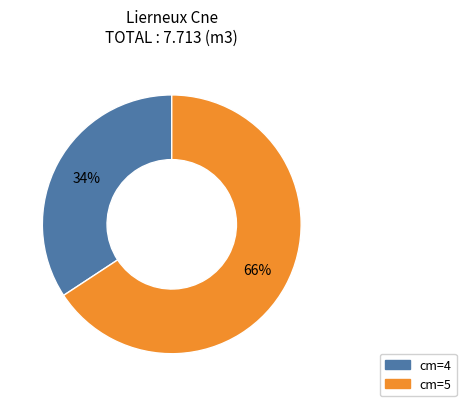

To the nearest percent, what is the average slice percentage?

50%